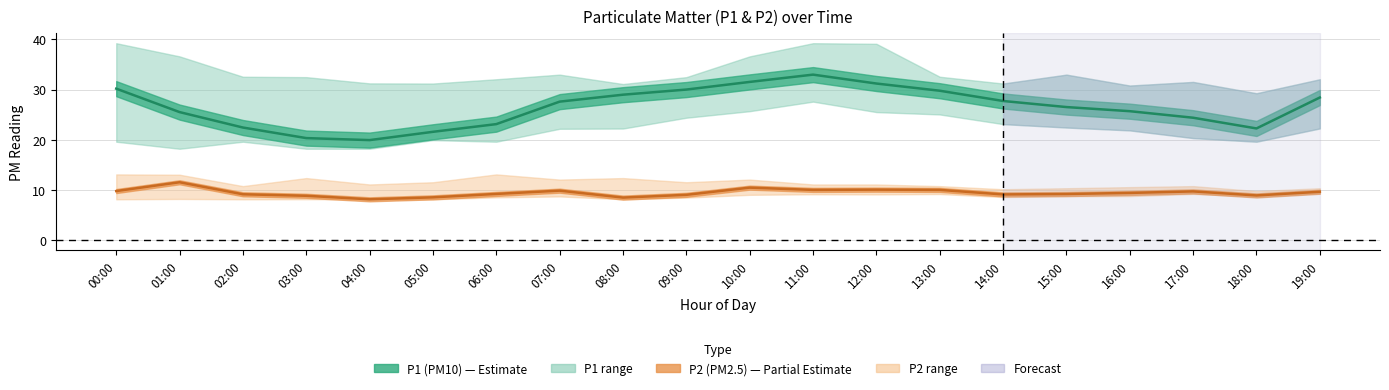

Reading left to right, what are all the values shown in this chart?

P1: 30.2	25.5	22.4	20.4	19.9	21.6	23.1	27.6	29.0	30.0	31.5	33.0	31.2	29.8	27.7	26.5	25.7	24.4	22.3	28.4
P1_upper: 39.2	36.6	32.5	32.5	31.2	31.2	32.0	33.0	31.1	32.5	36.6	39.2	39.1	32.5	31.2	33.0	30.8	31.5	29.3	32.0
P1_lower: 19.6	18.2	19.6	18.2	18.2	19.9	19.6	22.2	22.2	24.4	25.7	27.6	25.5	25.1	23.1	22.4	21.9	20.4	19.6	22.3
P2: 9.8	11.6	9.2	8.9	8.2	8.6	9.2	9.9	8.5	9.1	10.5	10.1	10.1	10.1	9.2	9.2	9.4	9.8	8.9	9.7
P2_upper: 13.1	13.1	10.8	12.4	11.1	11.6	13.1	12.1	12.4	11.6	12.1	11.1	11.1	10.8	10.2	10.4	10.6	10.8	9.8	10.4
P2_lower: 8.2	8.2	8.2	8.2	8.2	8.2	8.6	8.8	8.2	8.5	9.1	9.2	9.2	9.2	8.6	8.8	8.8	9.2	8.8	9.4